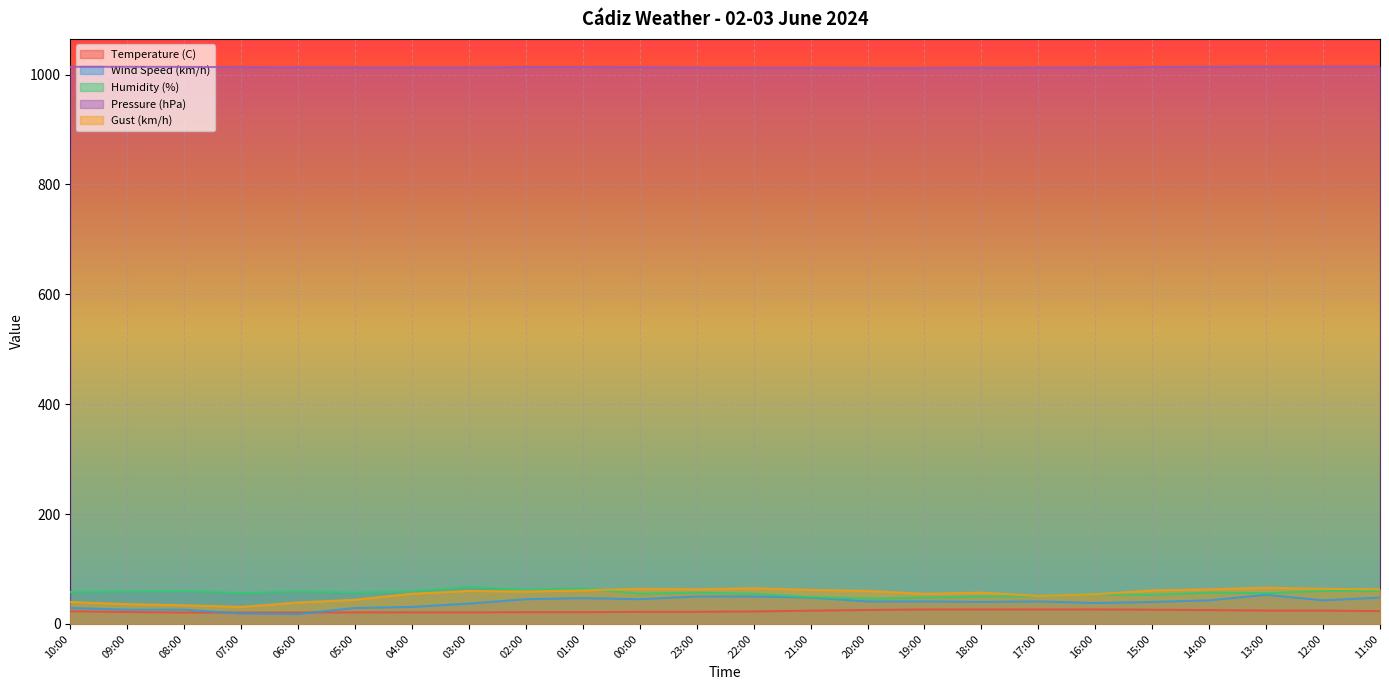

True or false: Wind Speed (km/h) and Gust (km/h) cross at least once.

False